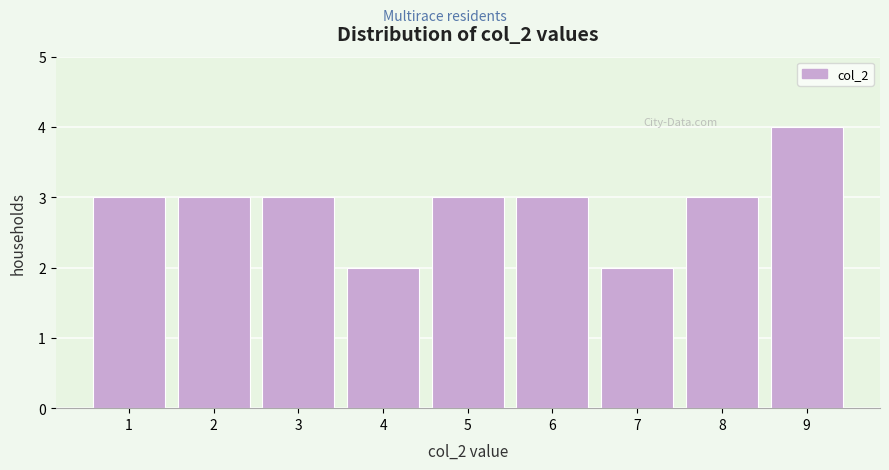

Reading left to right, transcribe this chart: for each bar, give the range it covers on the x-axis and its height. The values are not printed on the chart, so give them approximately, as read against the axis.

0.5 to 1.5: 3
1.5 to 2.5: 3
2.5 to 3.5: 3
3.5 to 4.5: 2
4.5 to 5.5: 3
5.5 to 6.5: 3
6.5 to 7.5: 2
7.5 to 8.5: 3
8.5 to 9.5: 4